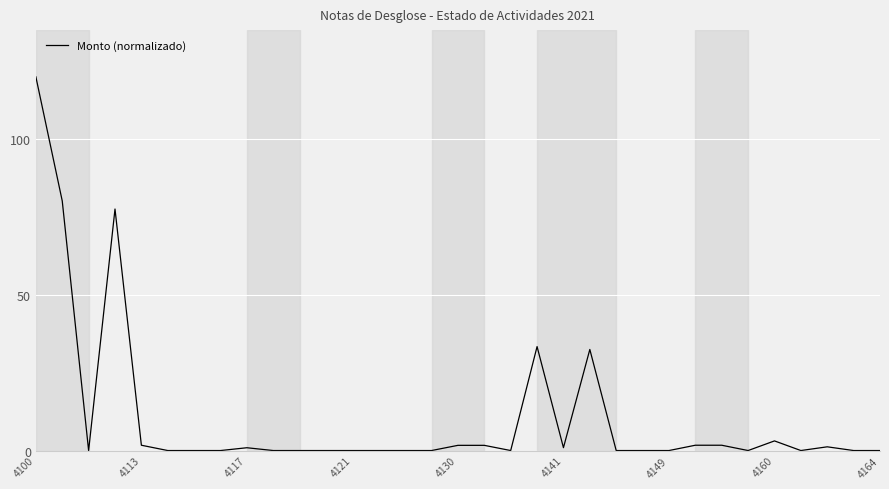

What is the greatest value displayed?

120.0